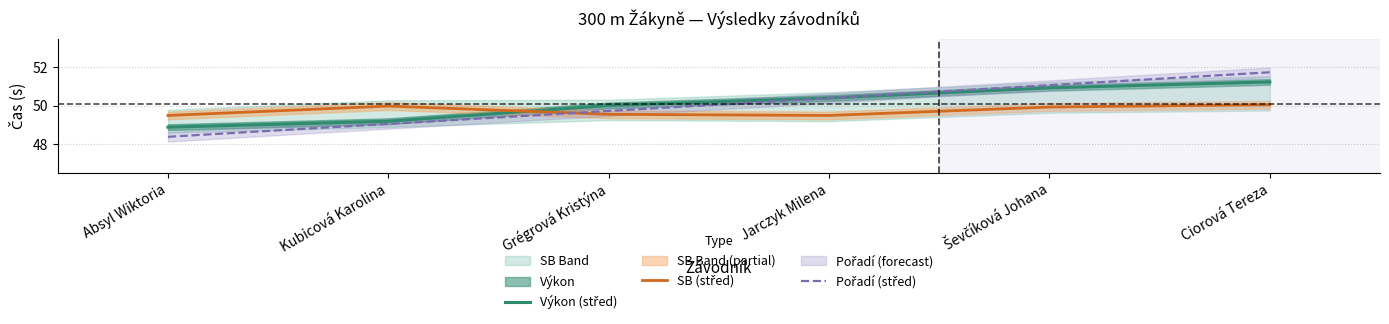

Rank the series by their maximum value, from lowest to highest.

SB (střed), Výkon (střed), Pořadí (střed)